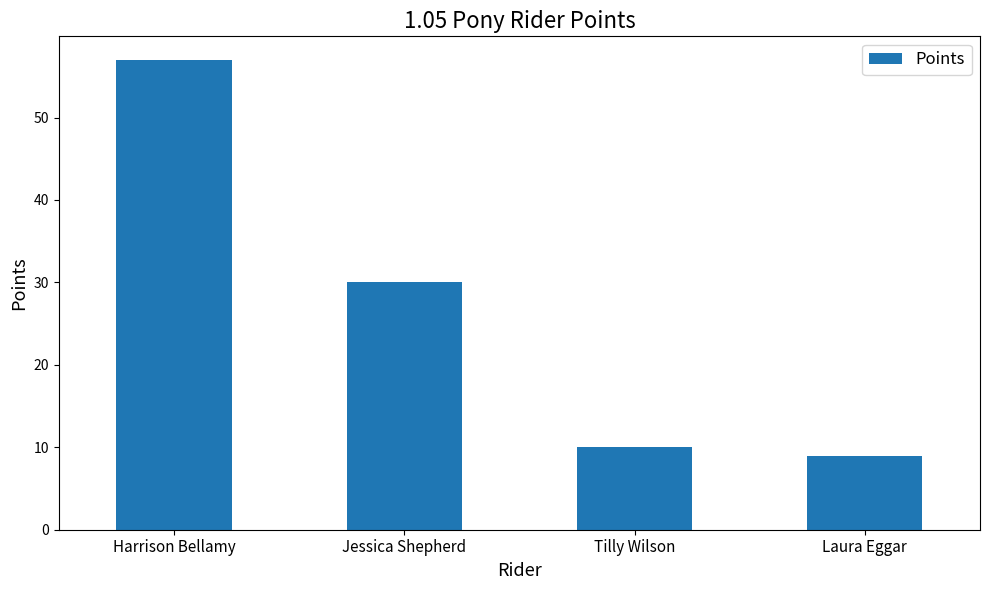

Reading left to right, list all the values displayed in this chart.

57	30	10	9